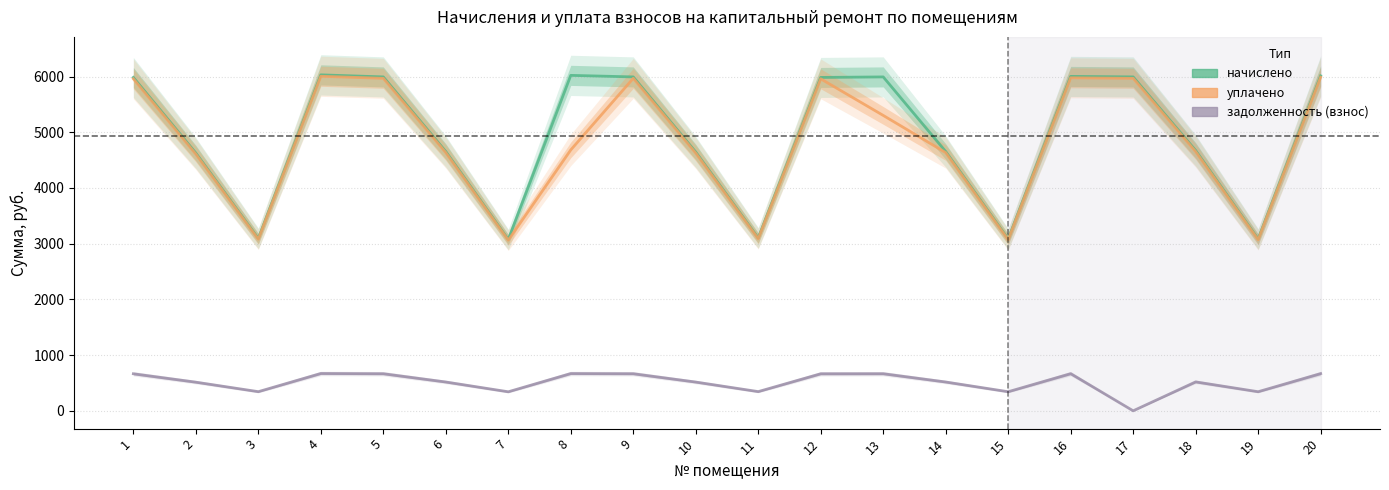

What is the difference between the second highest and second lowest values in the уплачено series?

2914.9